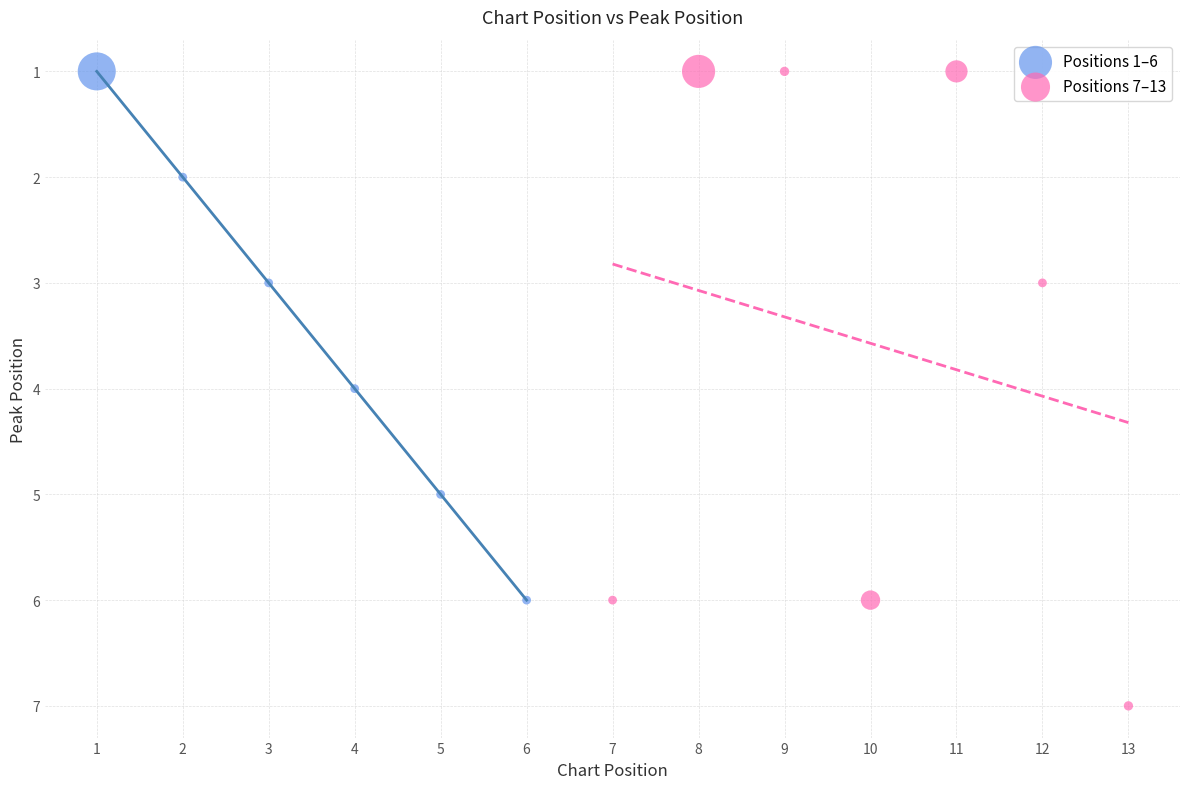

Which series contains the highest Y value?

Positions 7–13